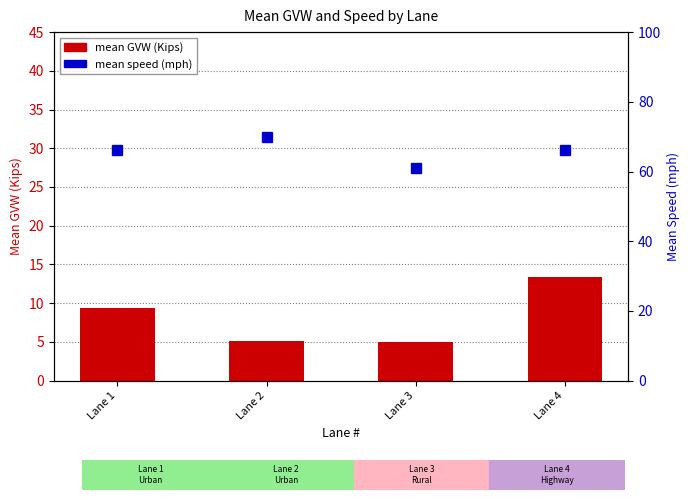

What is the difference between the highest and lowest values at Lane 2?

64.9